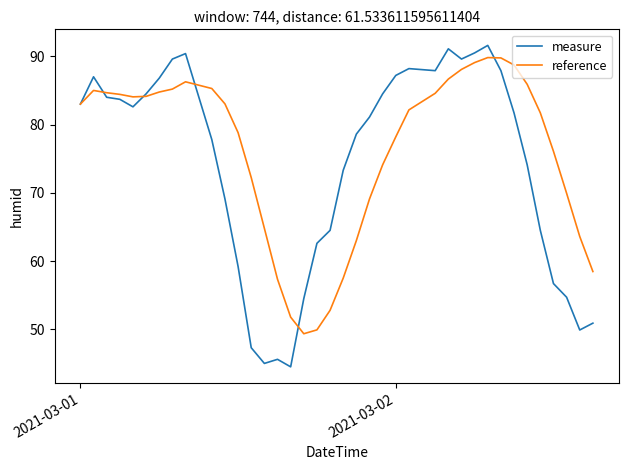

What is the lowest value of the reference series?

49.4